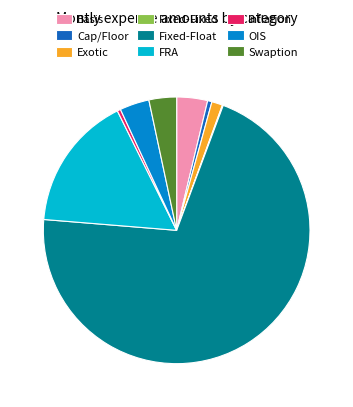

Which category accounts for the majority?

Fixed-Float